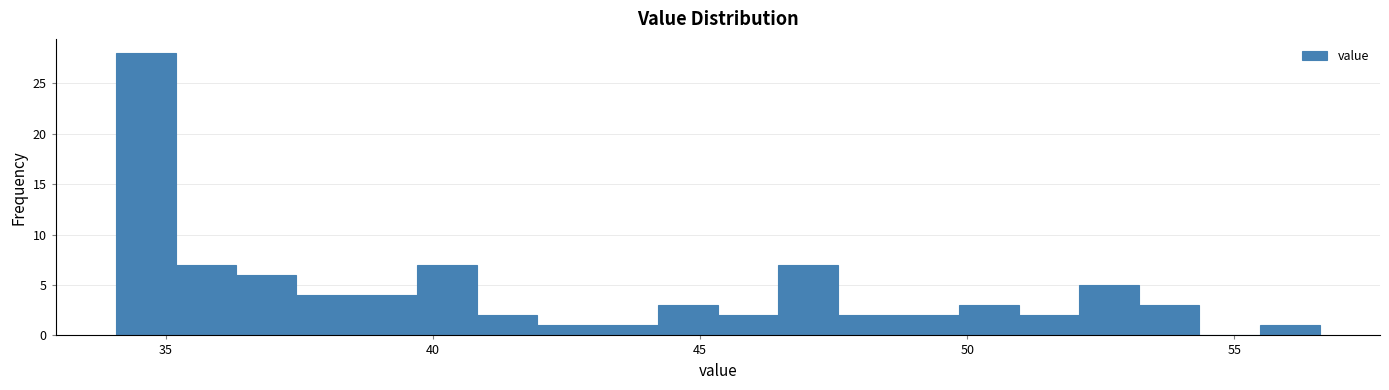

Around what value on the x-axis is the tallest bar? Give the approximate position of its centre, as read against the axis.

34.5